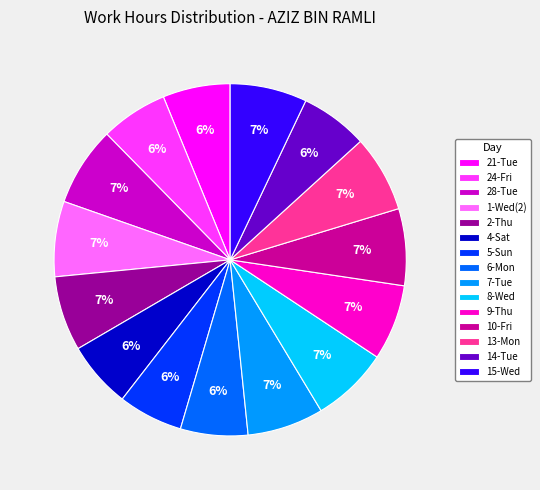

Which has a higher value, 6-Mon or 1-Wed(2)?

1-Wed(2)